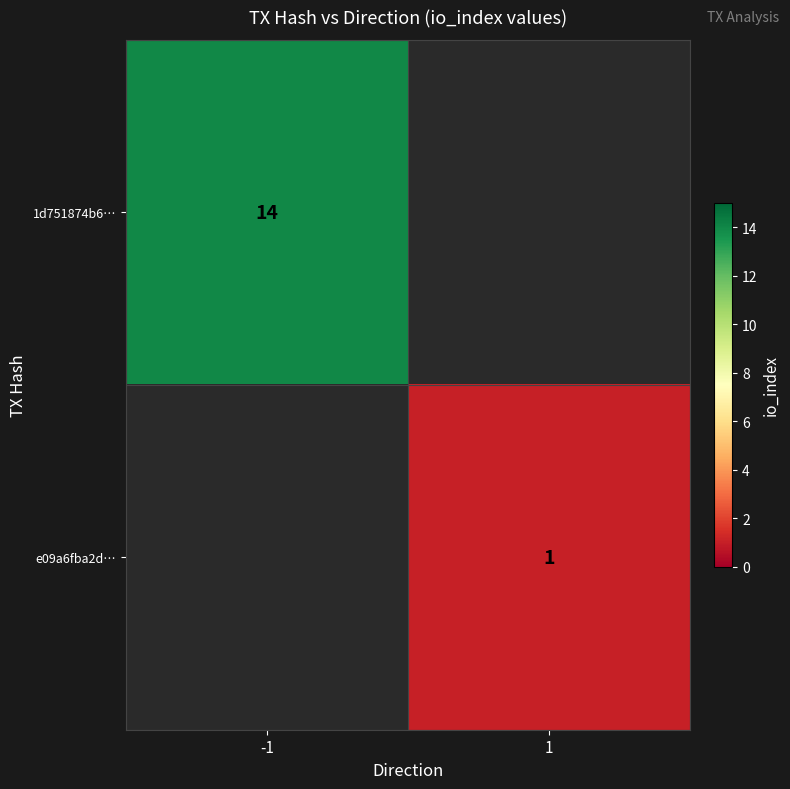

True or false: 1d751874b6… has a value of 24 at -1.

False